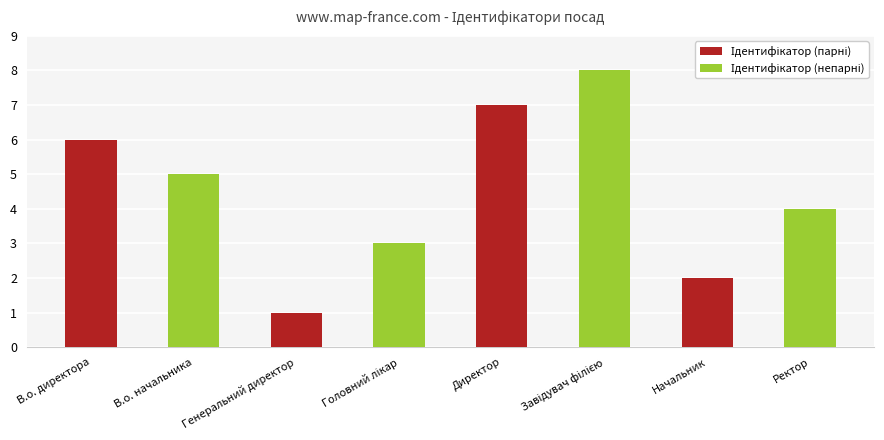

What is the minimum value shown in the chart?

1